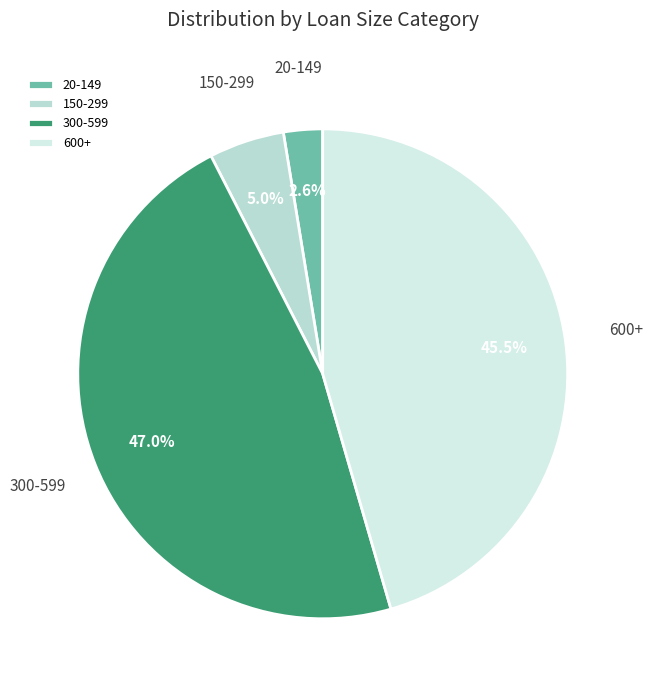

Does 150-299 account for over 50% of the chart?

No